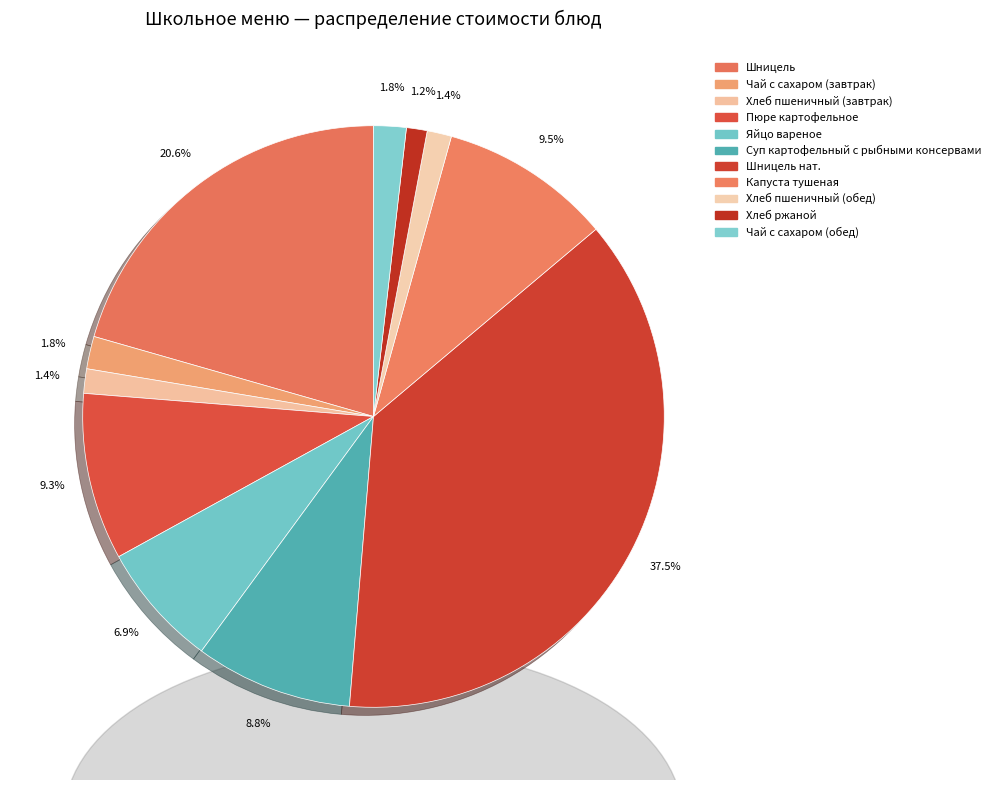

To the nearest percent, what percentage of the pie is Шницель нат.?

37%